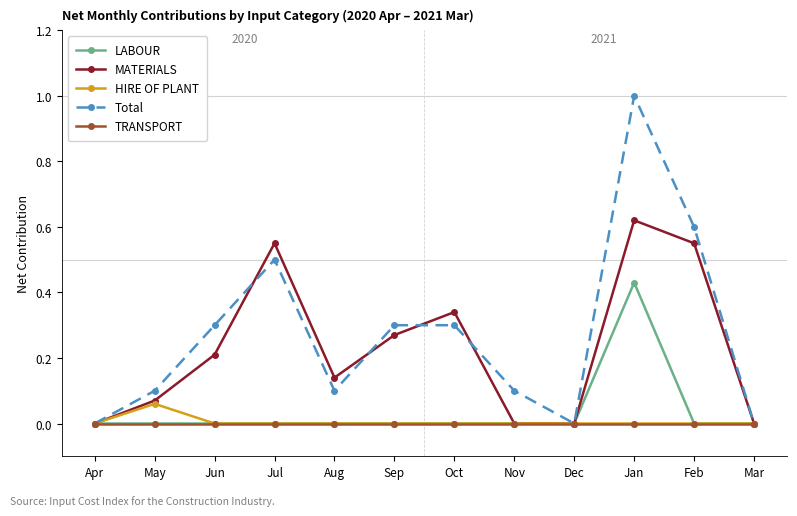

At which category is the sum across all series the highest?

Jan